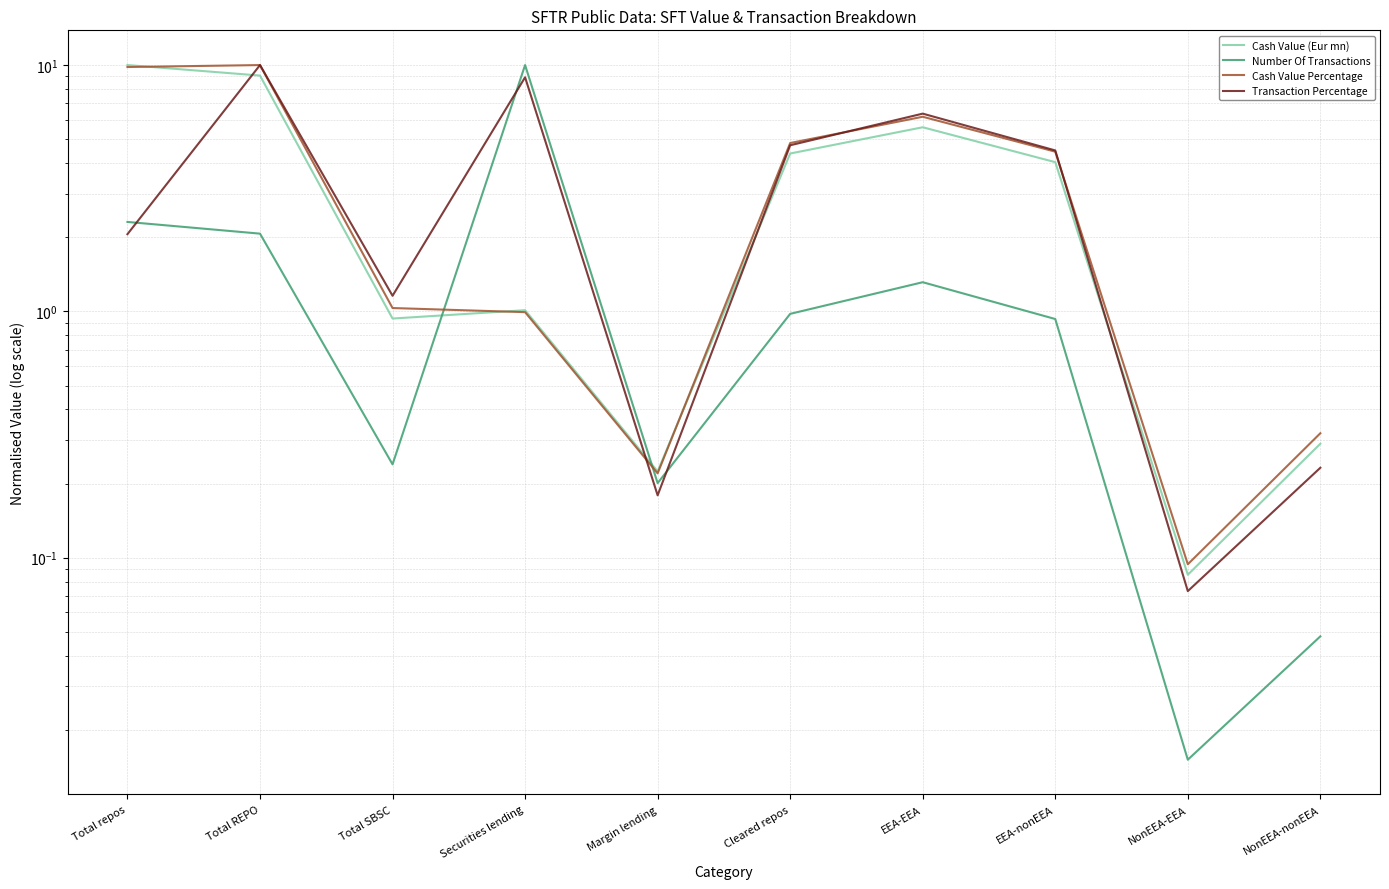

What is the label of the 10th point from the left?

NonEEA-nonEEA